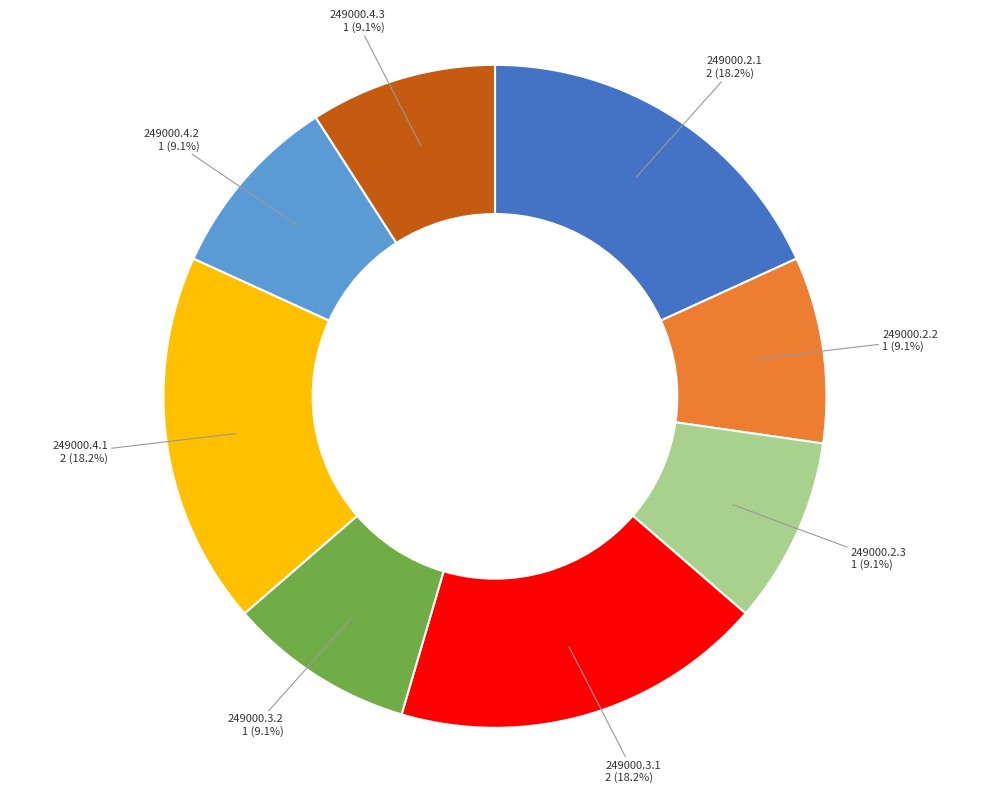

How many segments does this pie chart have?

8